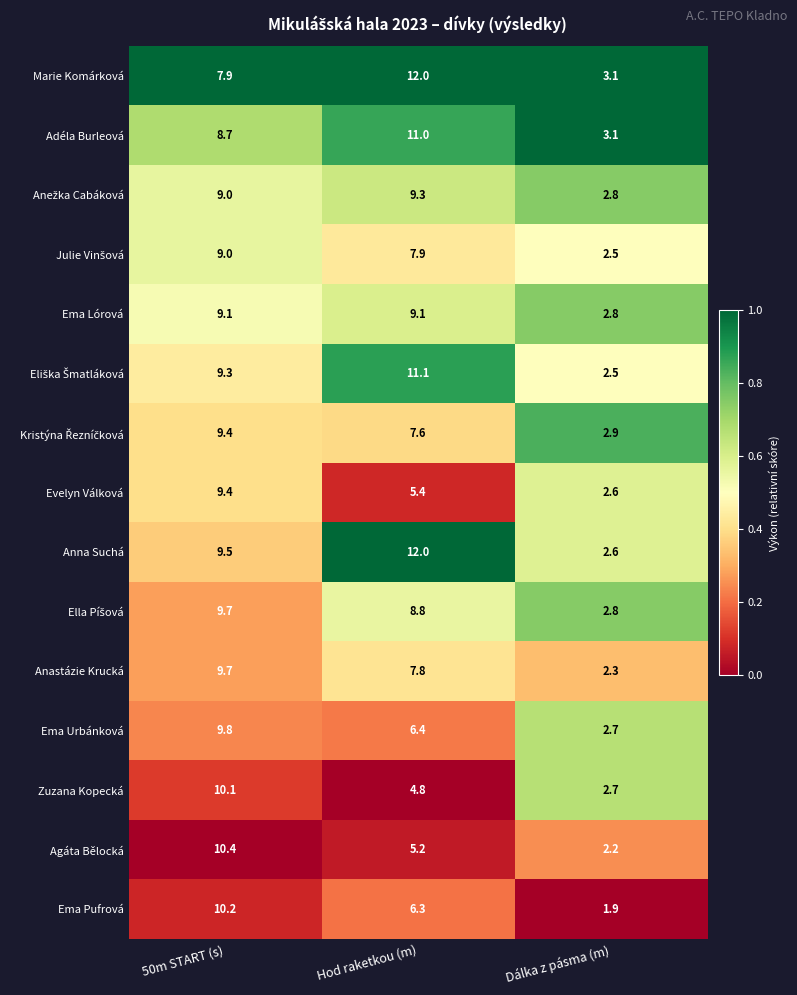

What is the maximum value shown in the chart?

12.0